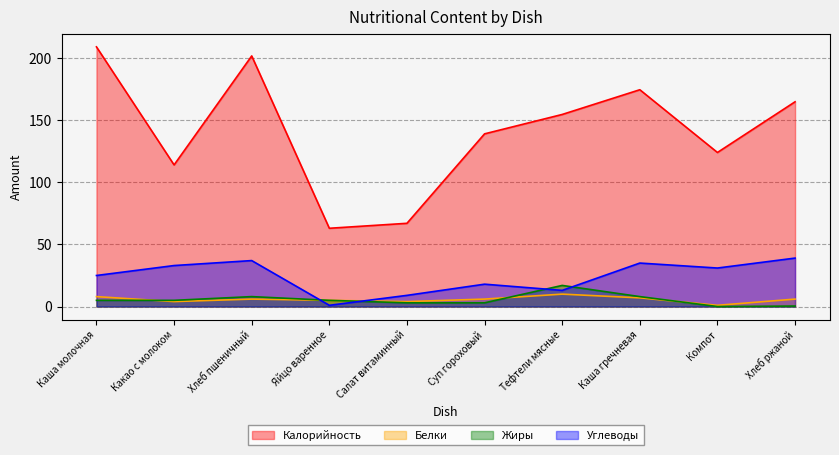

How many intersections are there between Белки and Углеводы?

2